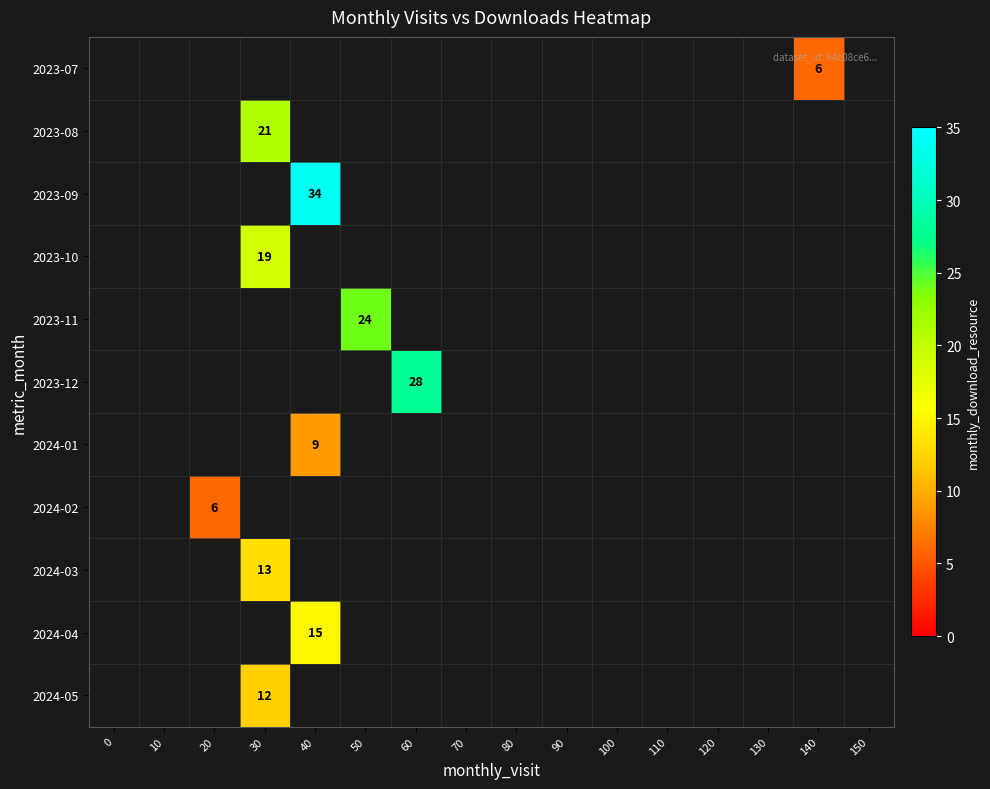

At which category does the chart reach its minimum across all series?

140